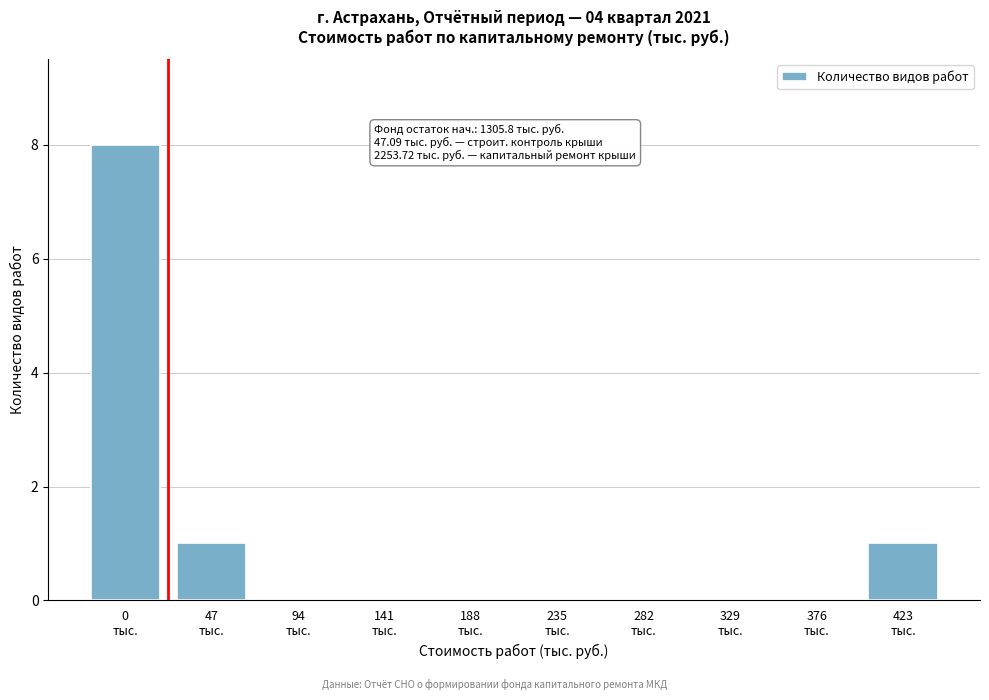

What is the greatest value displayed?

8